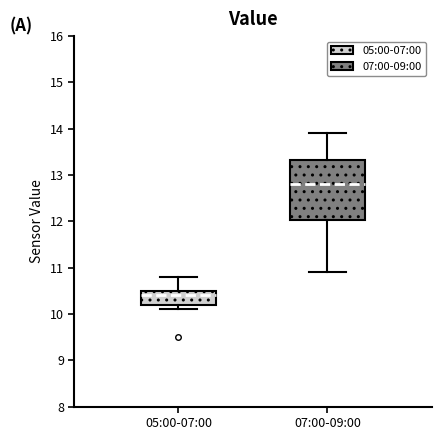

Comparing the boxes themselves (not the whiskers), which one is the tallest?

07:00-09:00